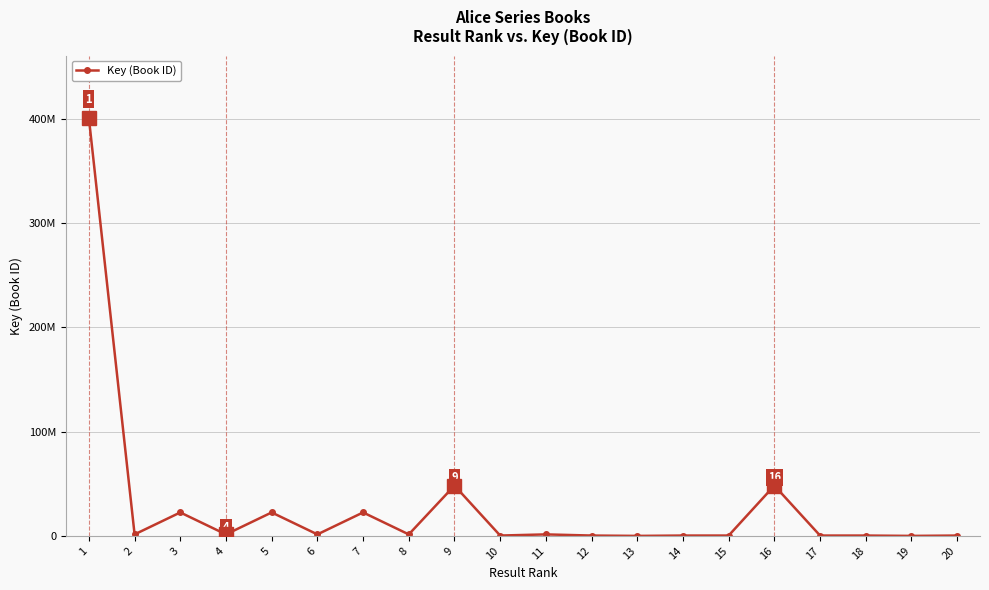

The chart shows a value of 31676499 at 5. True or false?

False